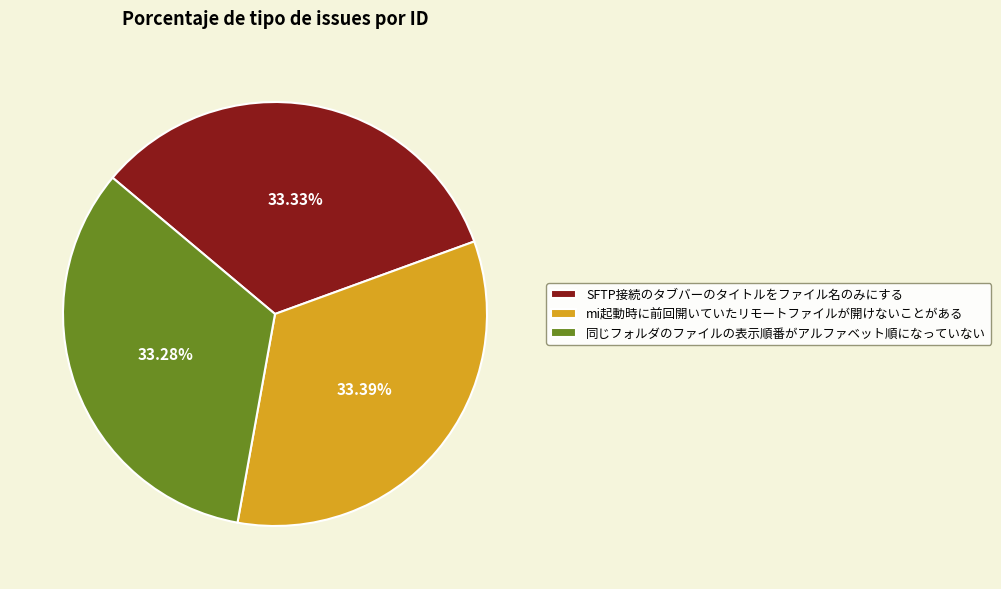

How many slices are in this pie chart?

3